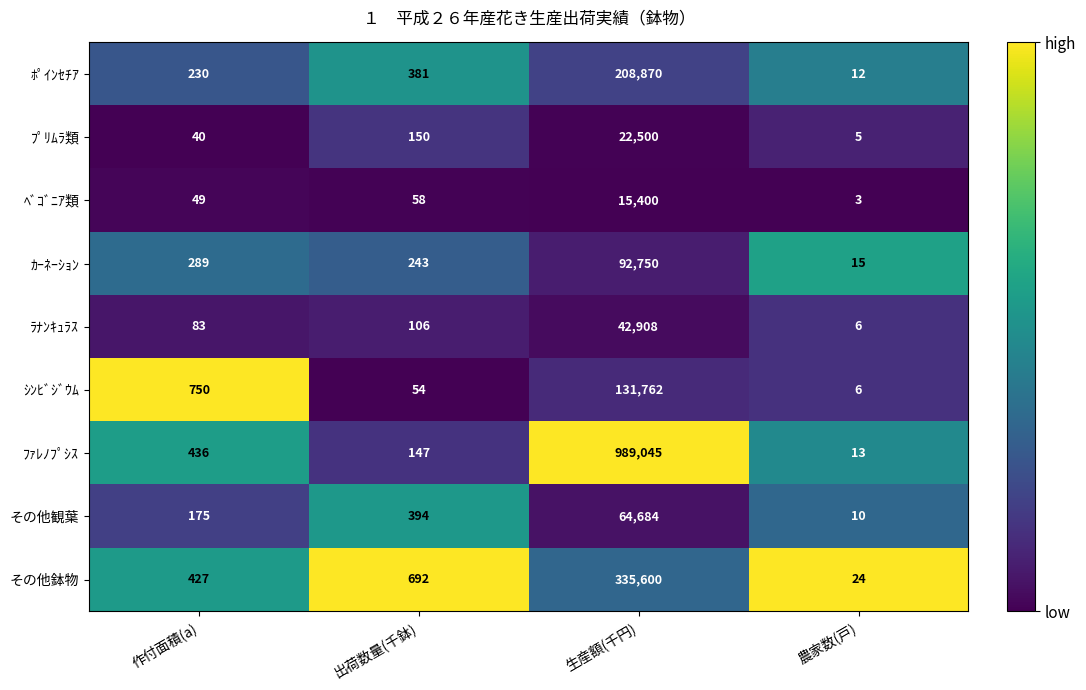

Is it true that ﾌﾟﾘﾑﾗ類 equals 5 at 農家数(戸)?

True